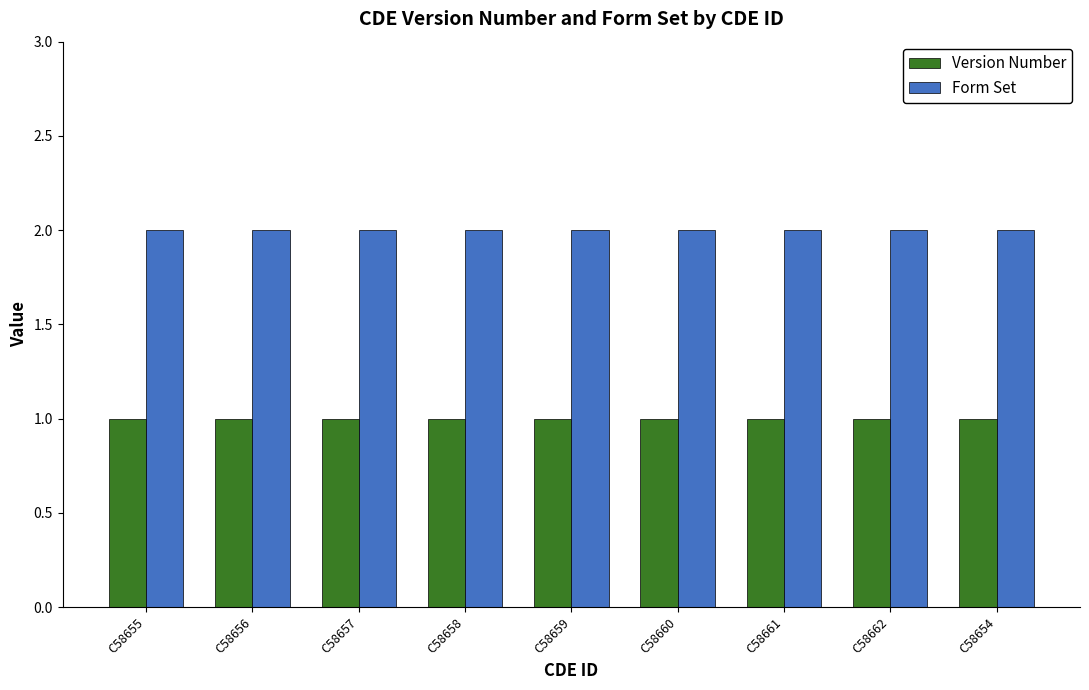

Are the bars grouped side by side (vs. stacked)?

Yes